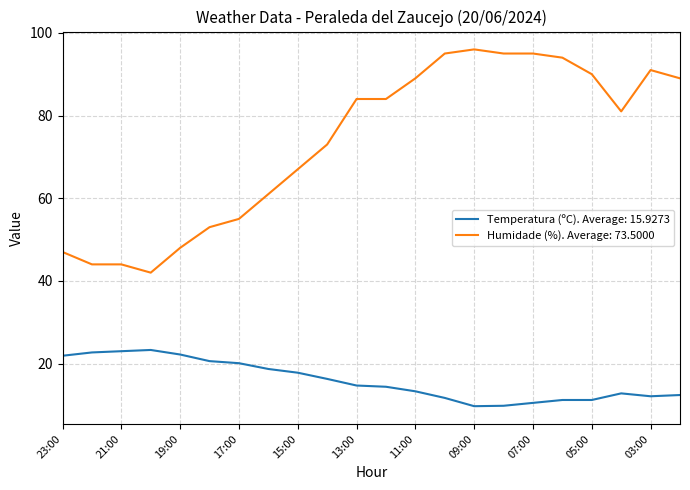

Which series has the largest total across all categories?

Humidade (%). Average: 73.5000